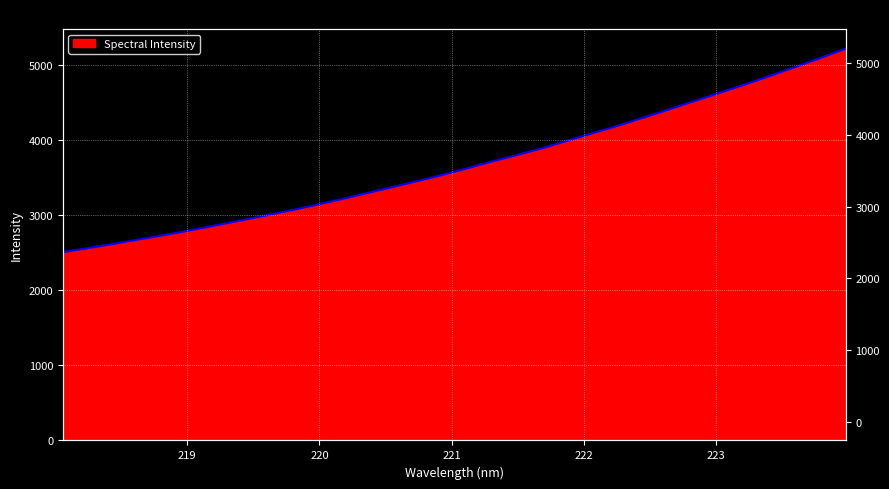

What is the change in value from 218.0596 to 223.9802?

+2709.5